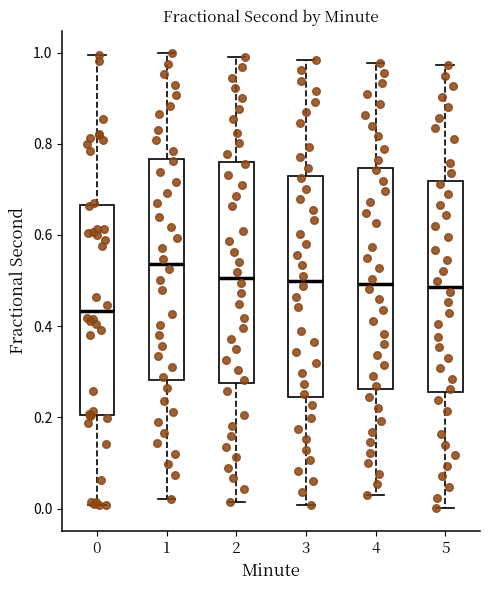

Reading left to right, read every box against the y-axis: the position of its median line, the range the box covers, and the ends of its whiskers. The values are not printed on the chart, so give them approximately, as read against the axis.

0: median 0.44, box 0.20 to 0.66, whiskers 0.00 to 1.00
1: median 0.54, box 0.28 to 0.76, whiskers 0.02 to 1.00
2: median 0.50, box 0.28 to 0.76, whiskers 0.02 to 1.00
3: median 0.50, box 0.24 to 0.74, whiskers 0.00 to 0.98
4: median 0.50, box 0.26 to 0.74, whiskers 0.04 to 0.98
5: median 0.48, box 0.26 to 0.72, whiskers 0.00 to 0.98